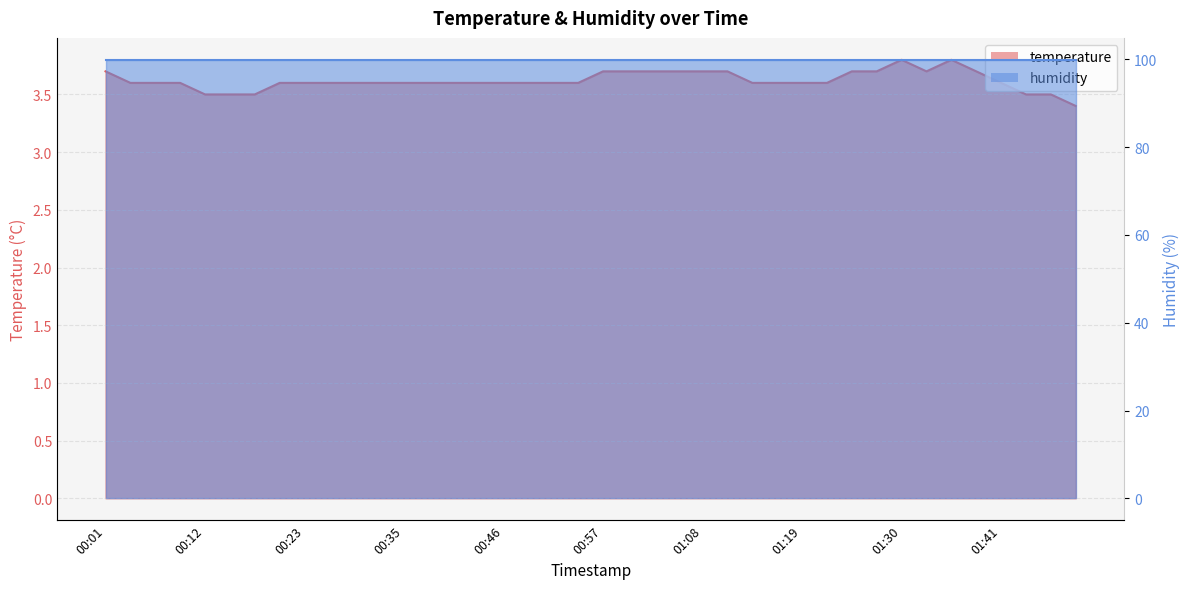

Rank the categories by value from lowest to highest.

01:50, 00:12, 00:15, 00:18, 01:44, 01:47, 00:04, 00:07, 00:10, 00:21, 00:23, 00:26, 00:29, 00:32, 00:35, 00:37, 00:40, 00:43, 00:46, 00:48, 00:51, 00:54, 01:13, 01:16, 01:19, 01:22, 01:41, 00:01, 00:57, 00:59, 01:02, 01:05, 01:08, 01:11, 01:25, 01:27, 01:33, 01:38, 01:30, 01:36